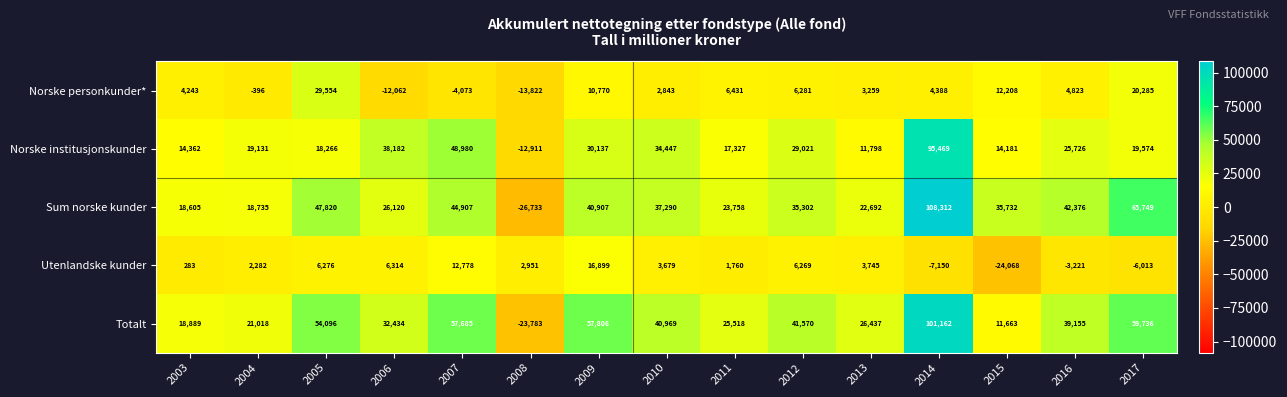

How many distinct data groups are displayed?

5